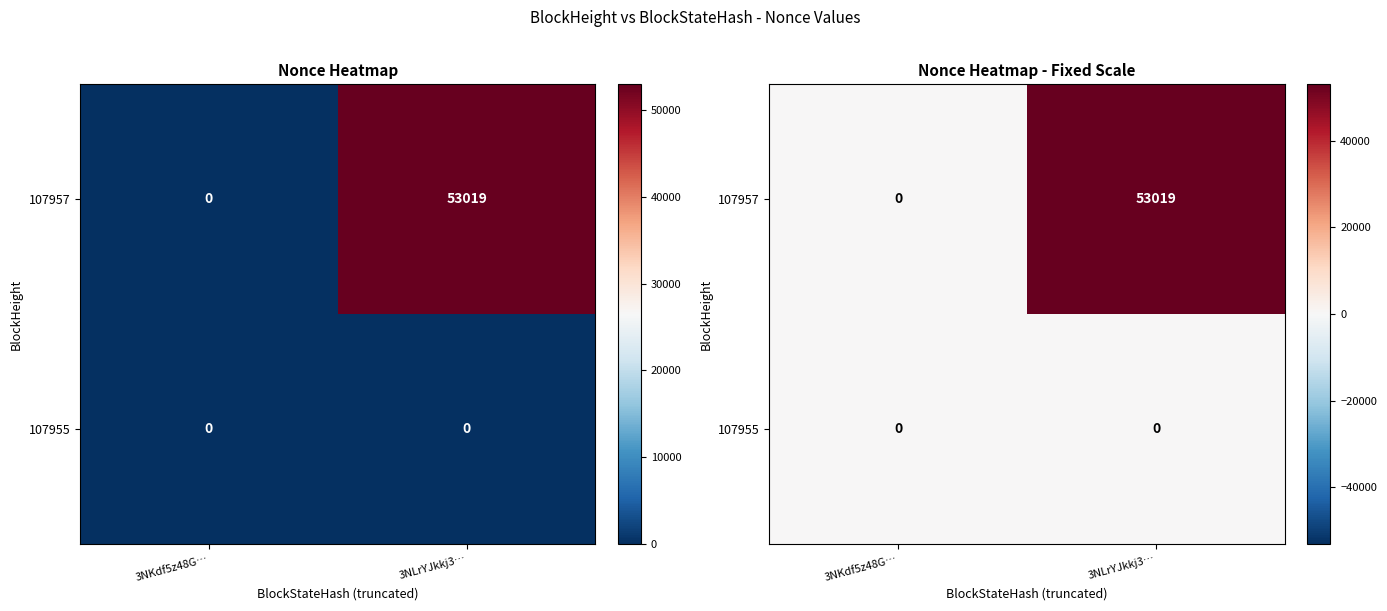

List the series in order of their overall mean, highest first.

107957, 107955